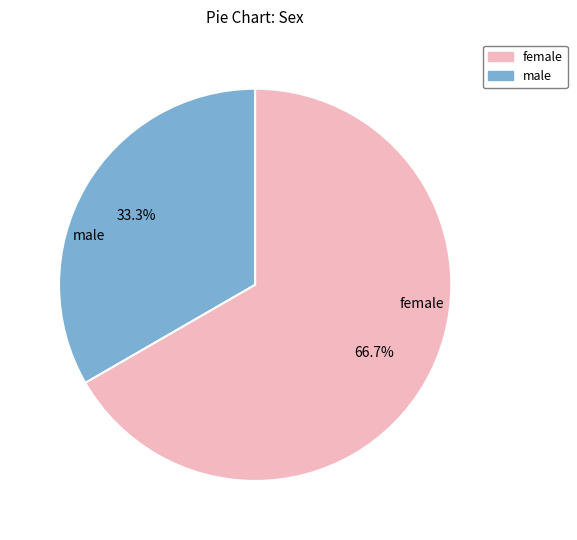

Does any single category account for the majority?

Yes